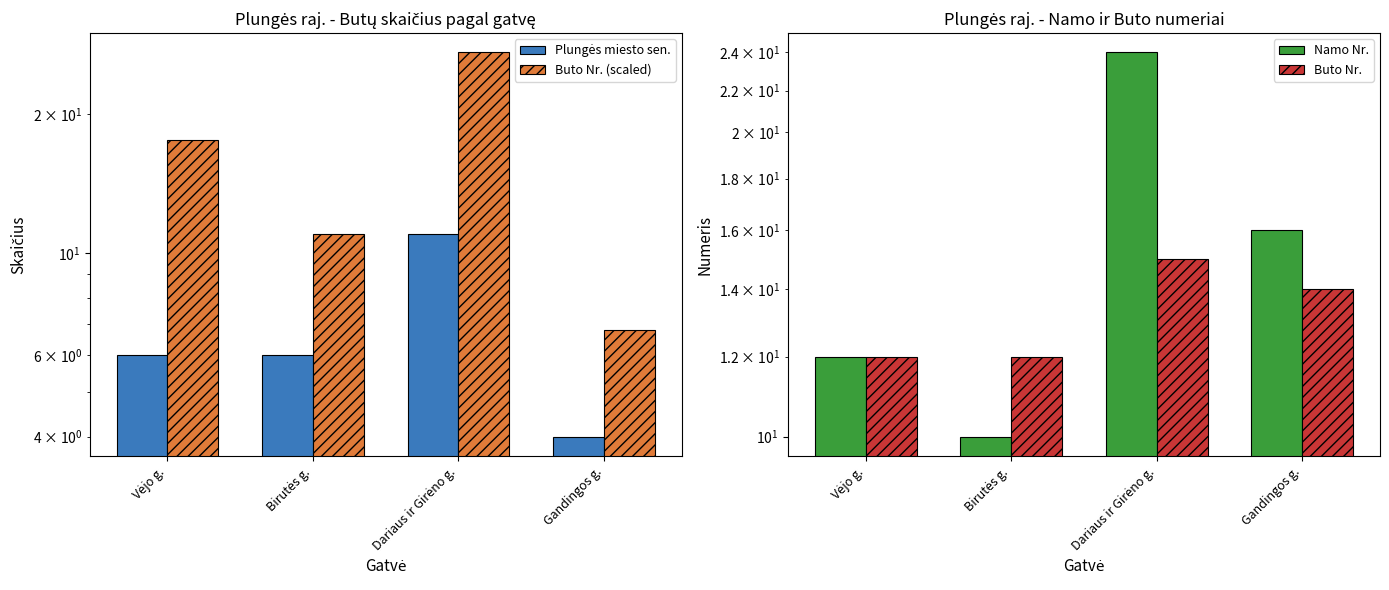

What are all the series names shown in the legend?

Plungės miesto sen., Buto Nr. (scaled), Namo Nr., Buto Nr.